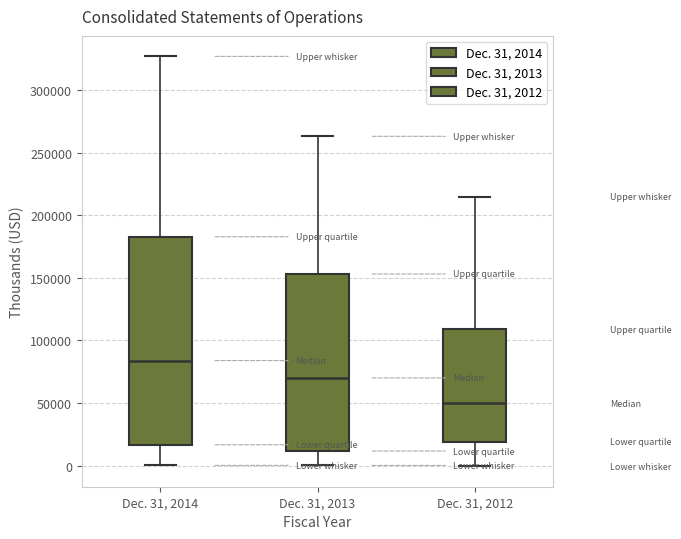

Which box's median line is the highest?

Dec. 31, 2014